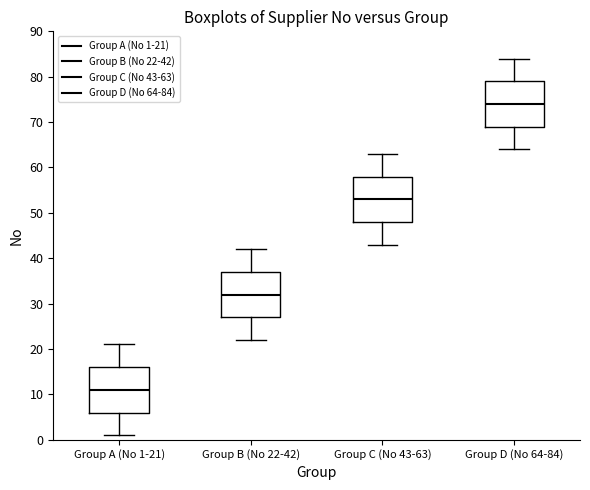

Where does the median line of the box for Group D (No 64-84) sit on the y-axis? The values are not printed on the chart, so give them approximately, as read against the axis.

74